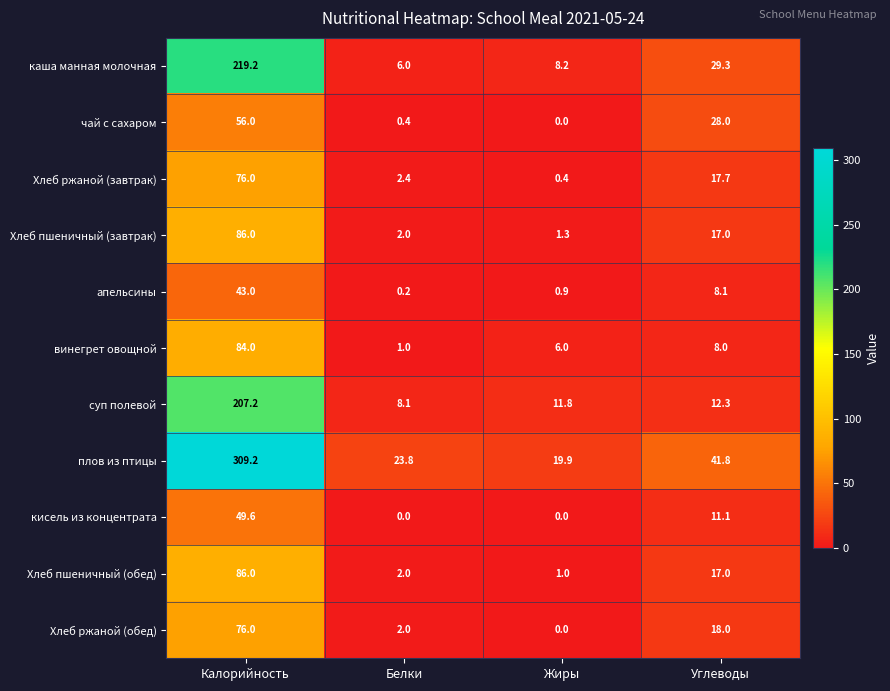

What is the sum of the чай с сахаром values at Белки and Калорийность?

56.4